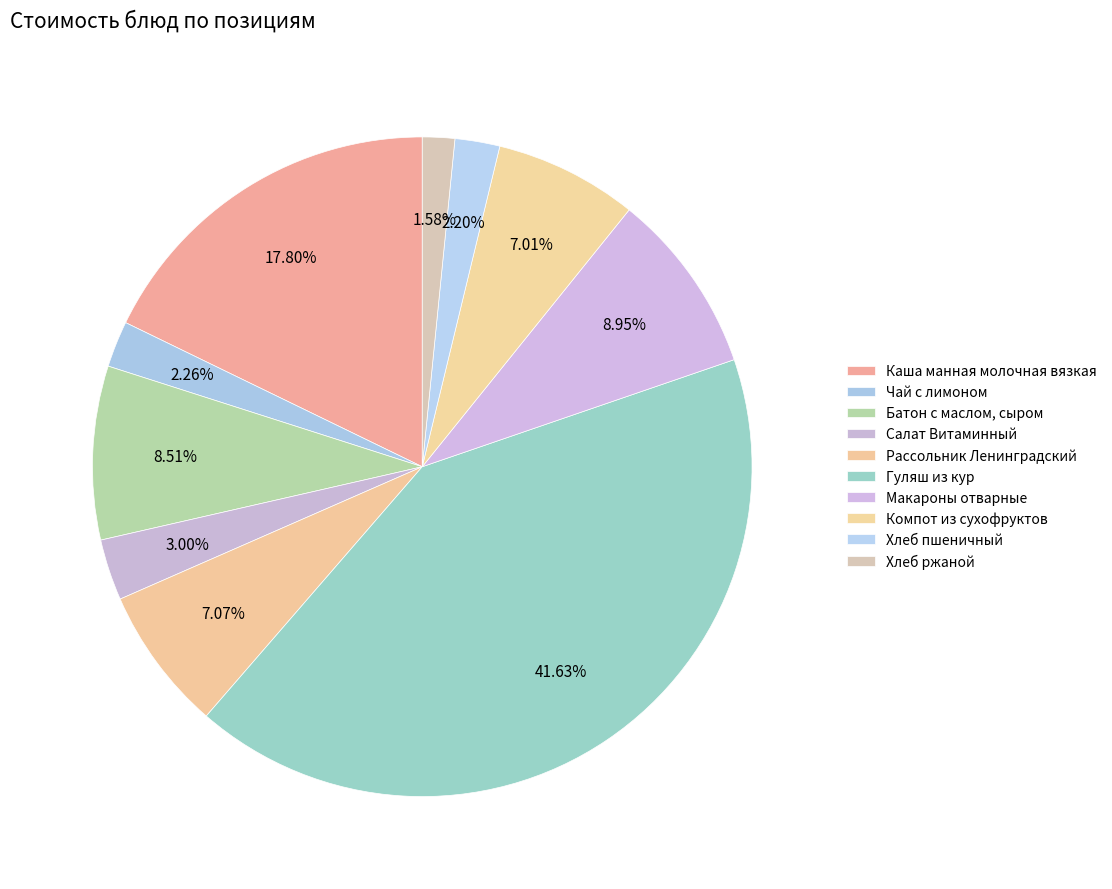

How many segments does this pie chart have?

10